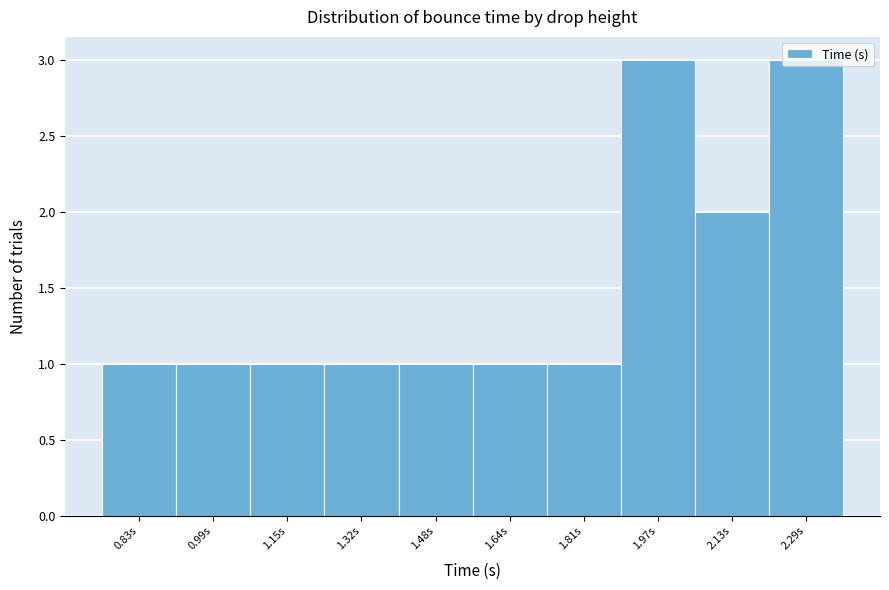

Reading left to right, transcribe this chart: for each bar, give the range it covers on the x-axis and its height. Neither the bar edges nor the heights are printed on the chart, so give them approximately, as read against the axes.

0.74 to 0.90: 1
0.90 to 1.08: 1
1.08 to 1.24: 1
1.24 to 1.40: 1
1.40 to 1.56: 1
1.56 to 1.72: 1
1.72 to 1.88: 1
1.88 to 2.04: 3
2.04 to 2.22: 2
2.22 to 2.38: 3